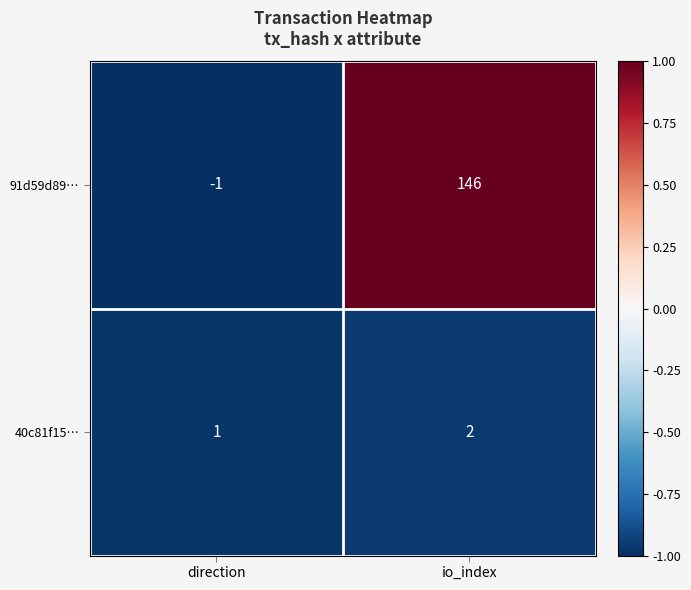

What is the approximate value of 91d59d89… at io_index?

146